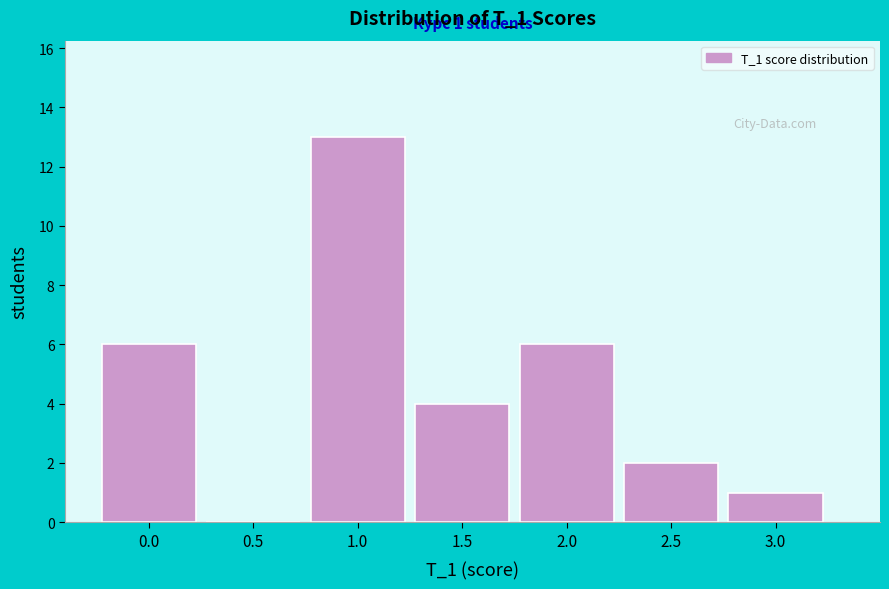

Over which range of the x-axis is the bar tallest?

0.75 to 1.25